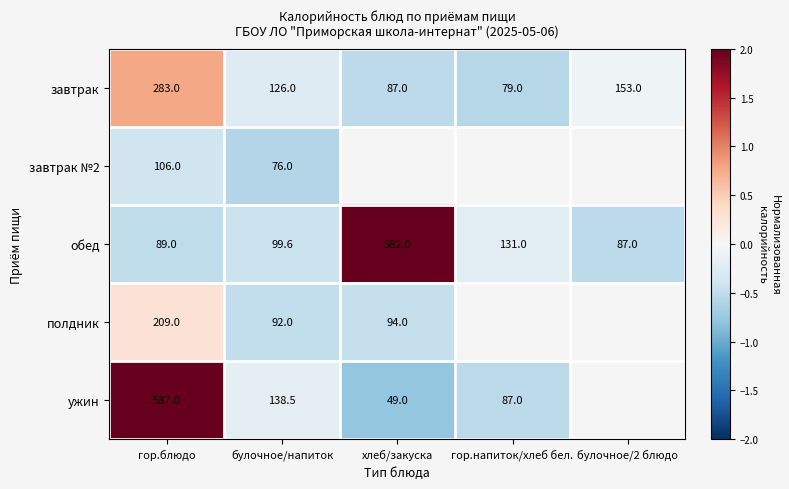

At гор.блюдо, list the series in order from smallest to largest.

обед, завтрак №2, полдник, завтрак, ужин